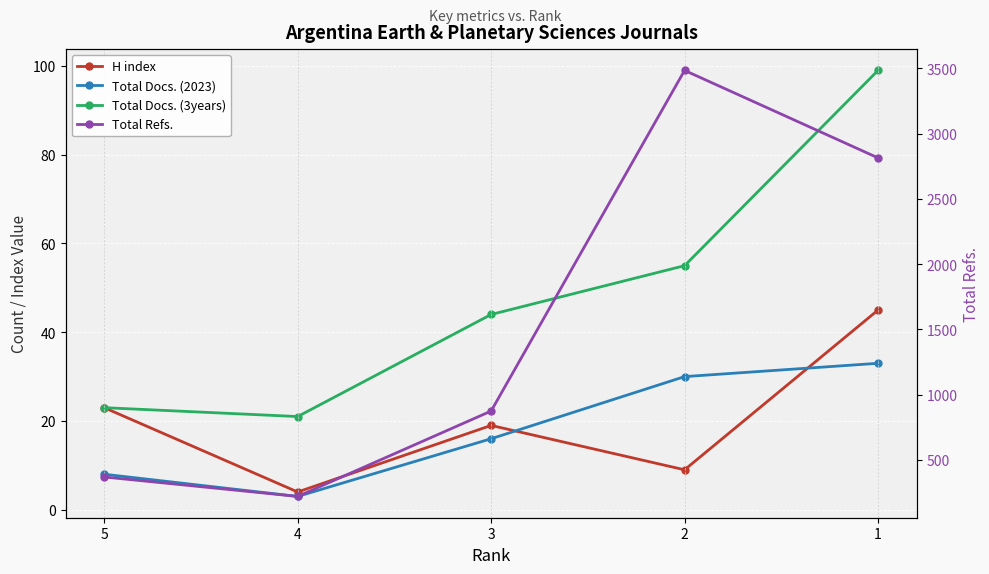

Which series has the widest spread of values?

Total Refs.